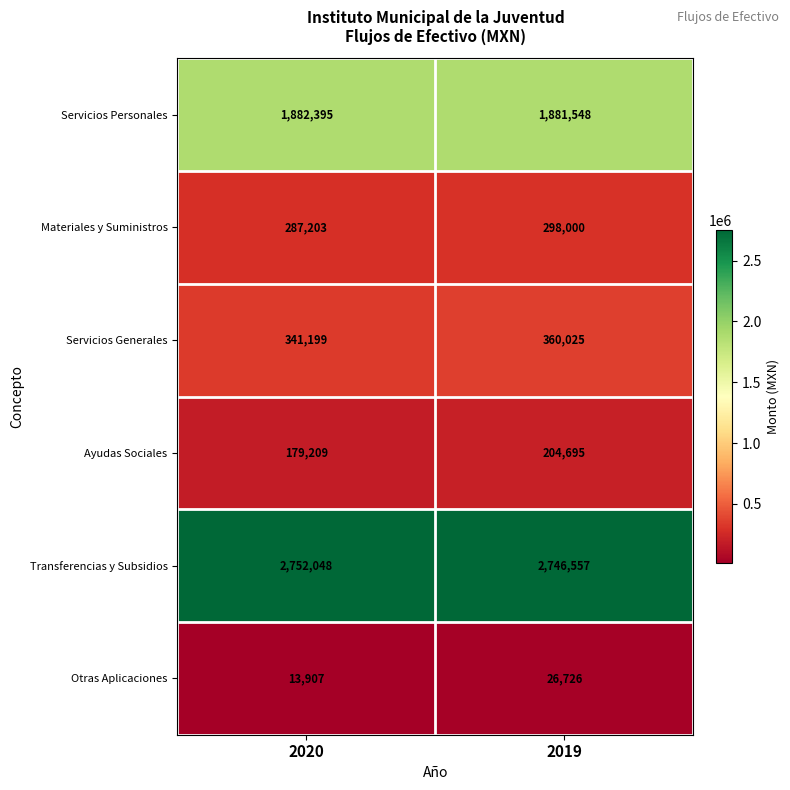

Which label corresponds to the smallest value in the chart?

2020